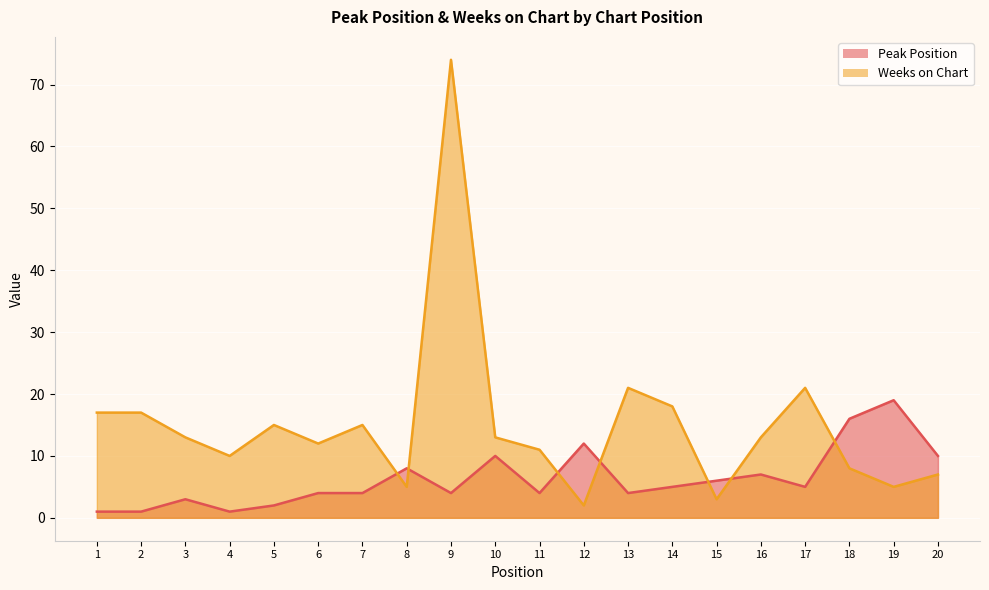

Does the chart display data point markers on the line(s)?

No